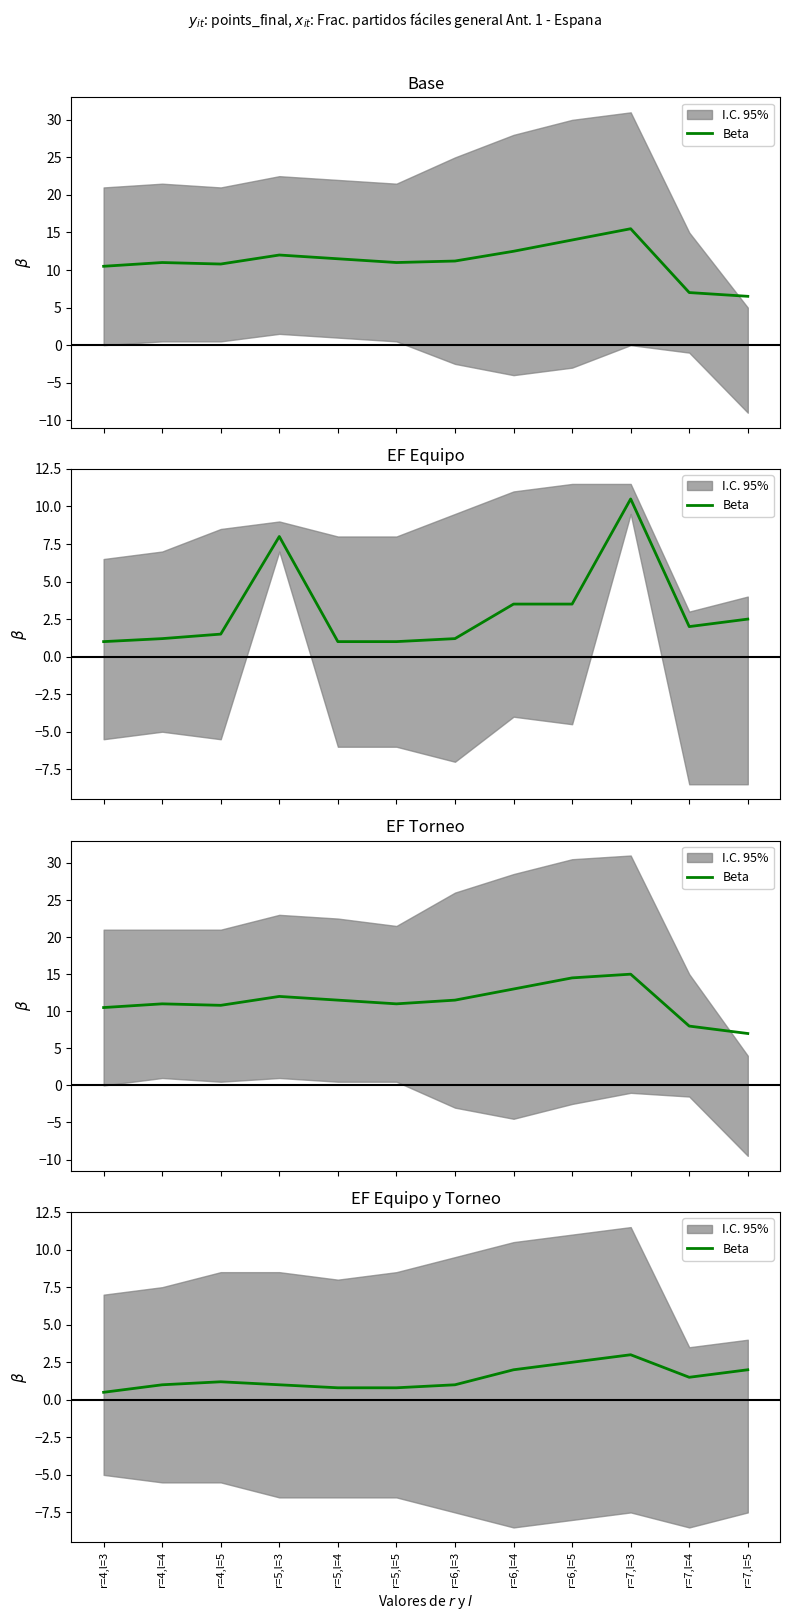

Reading left to right, extract all data points from this chart.

0.5	1.0	1.2	1.0	0.8	0.8	1.0	2.0	2.5	3.0	1.5	2.0